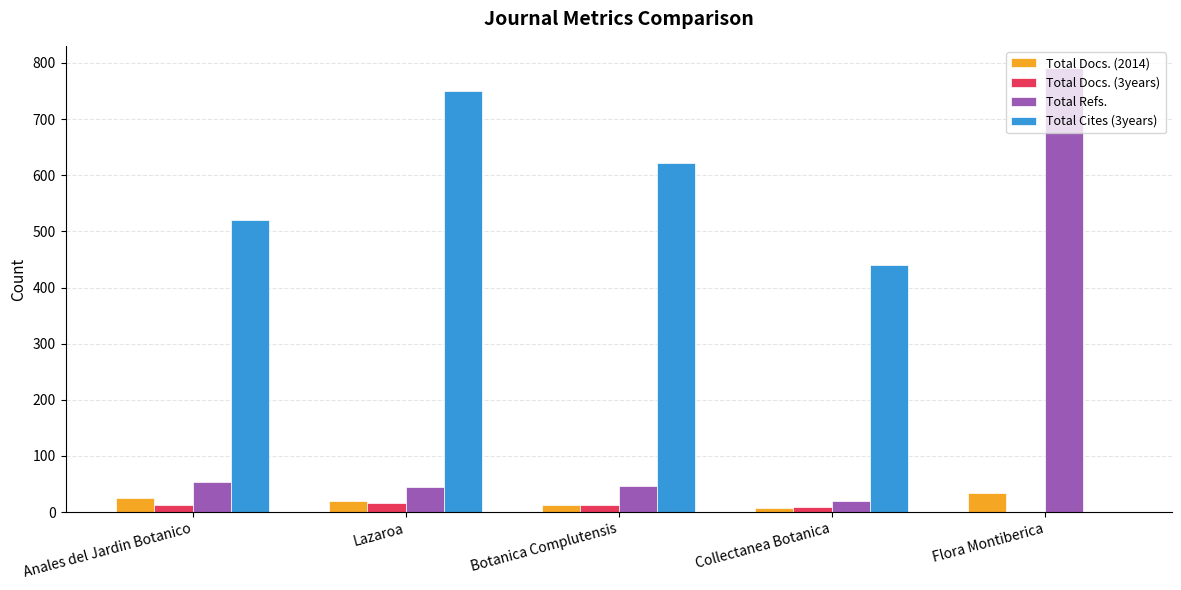

The Total Docs. (2014) series shows 25 at Anales del Jardin Botanico. True or false?

True